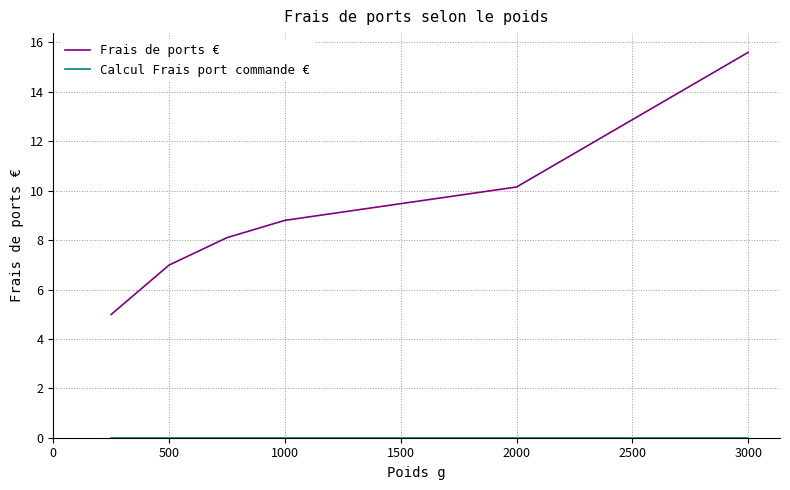

Which series has the largest total across all categories?

Frais de ports €